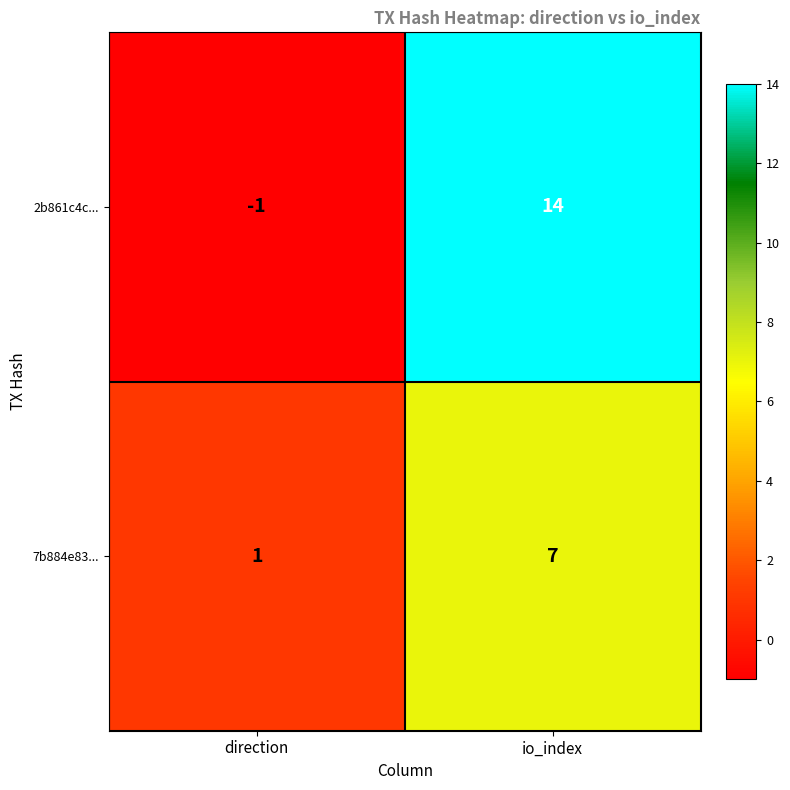

Reading left to right, transcribe all the data shown in this chart.

2b861c4c...: -1	14
7b884e83...: 1	7